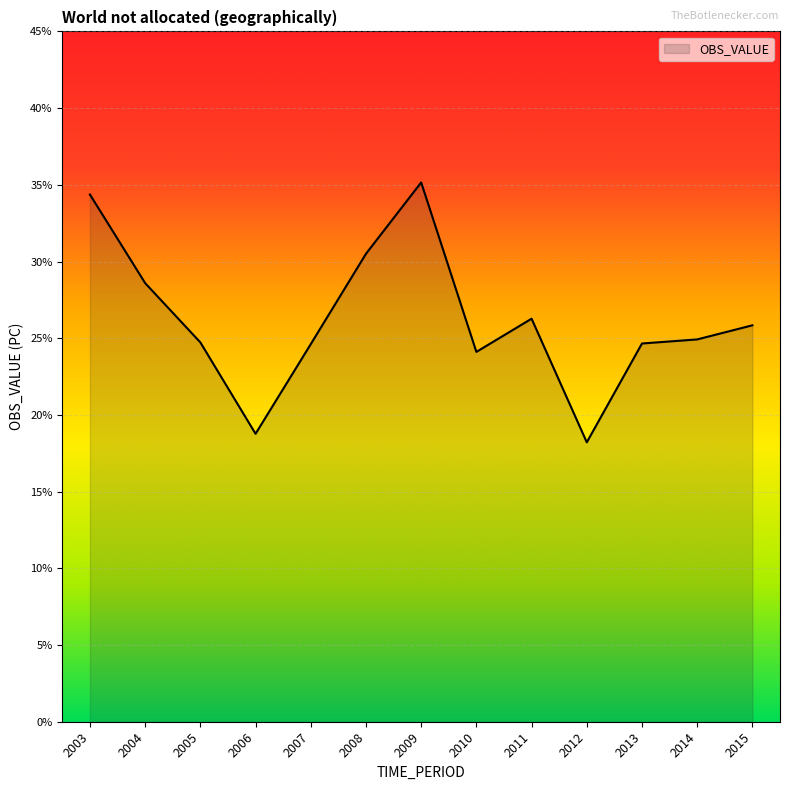

What is the difference between the maximum and minimum values?

16.9